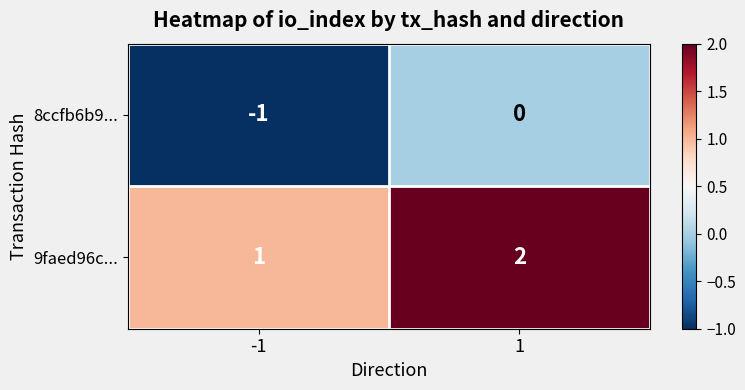

Rank the series at 1 from lowest to highest value.

8ccfb6b9..., 9faed96c...